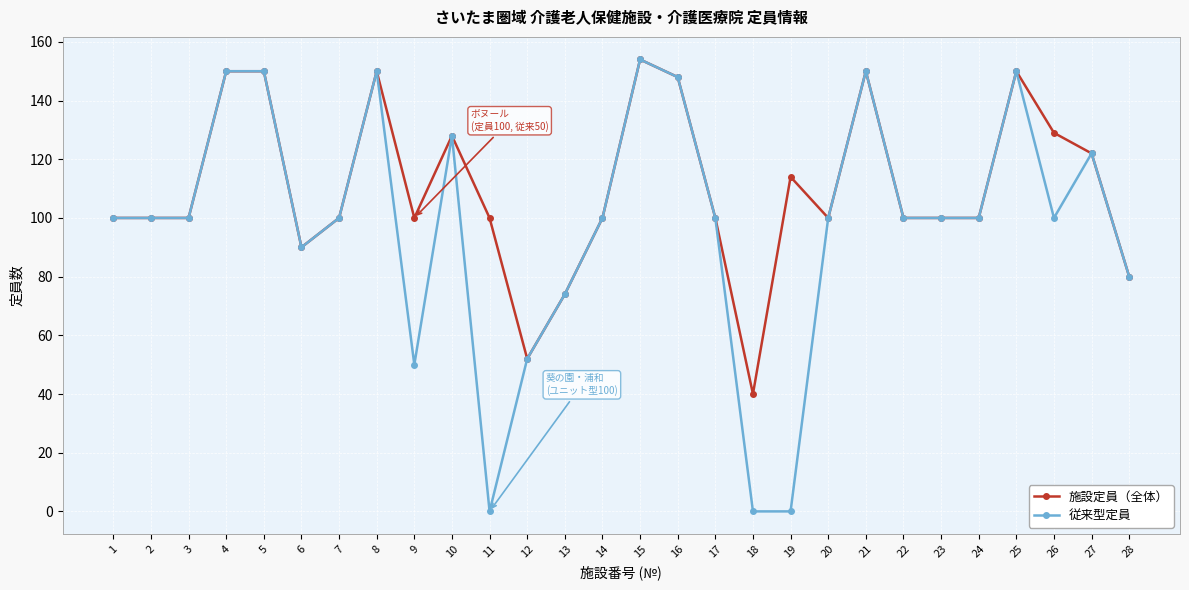

Rank the series by their average value, from lowest to highest.

従来型定員, 施設定員（全体）